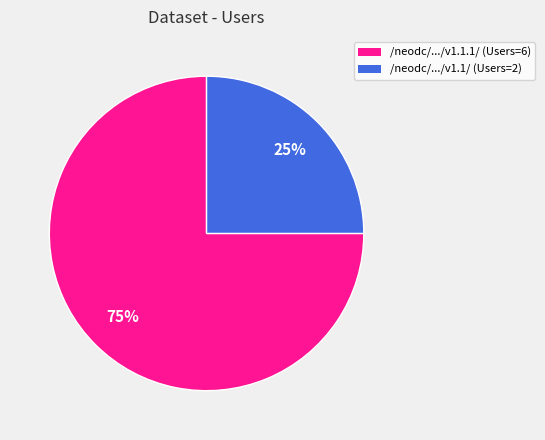

Does any single category account for the majority?

Yes